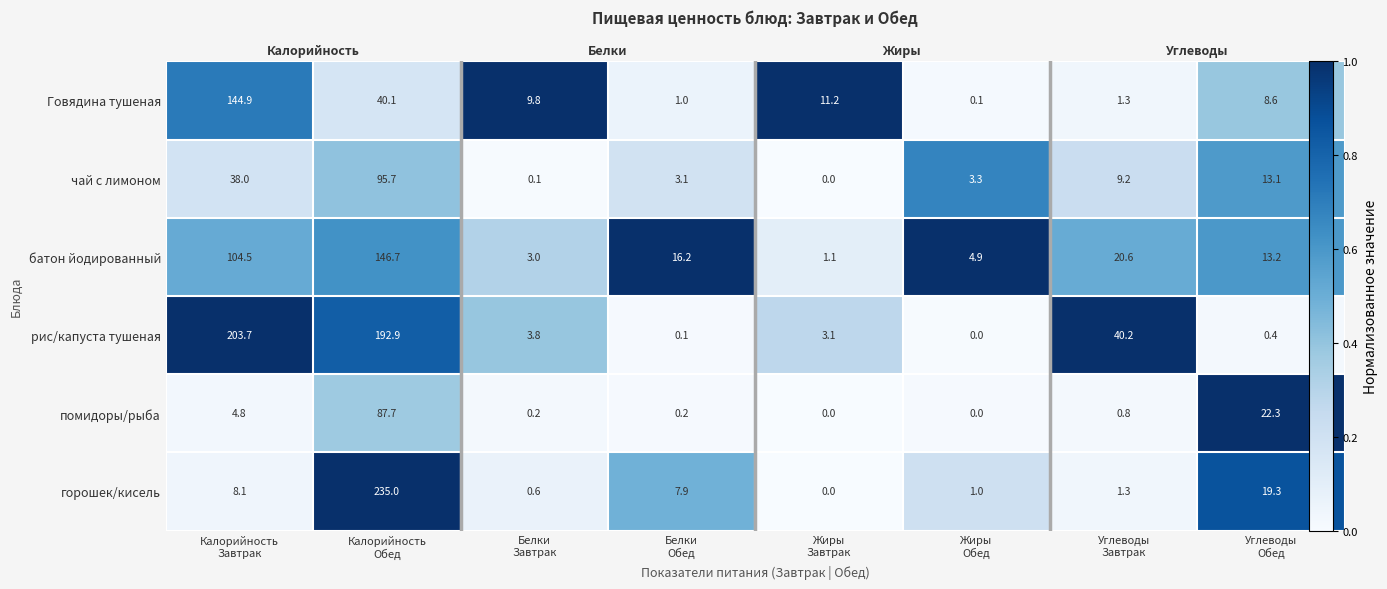

Is it true that чай с лимоном equals 0.7 at Жиры Обед?

True